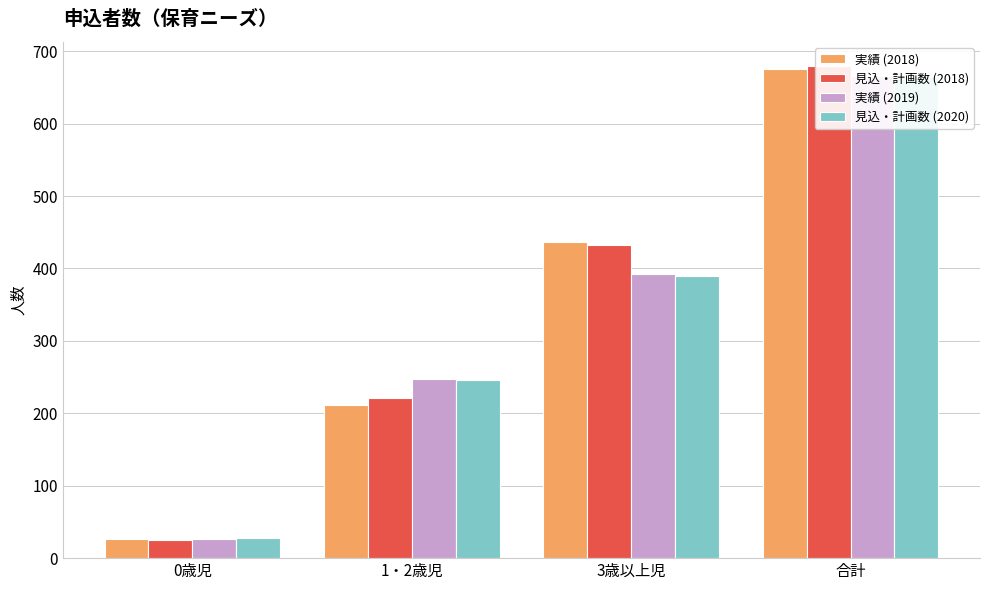

Which label corresponds to the smallest value in the chart?

0歳児